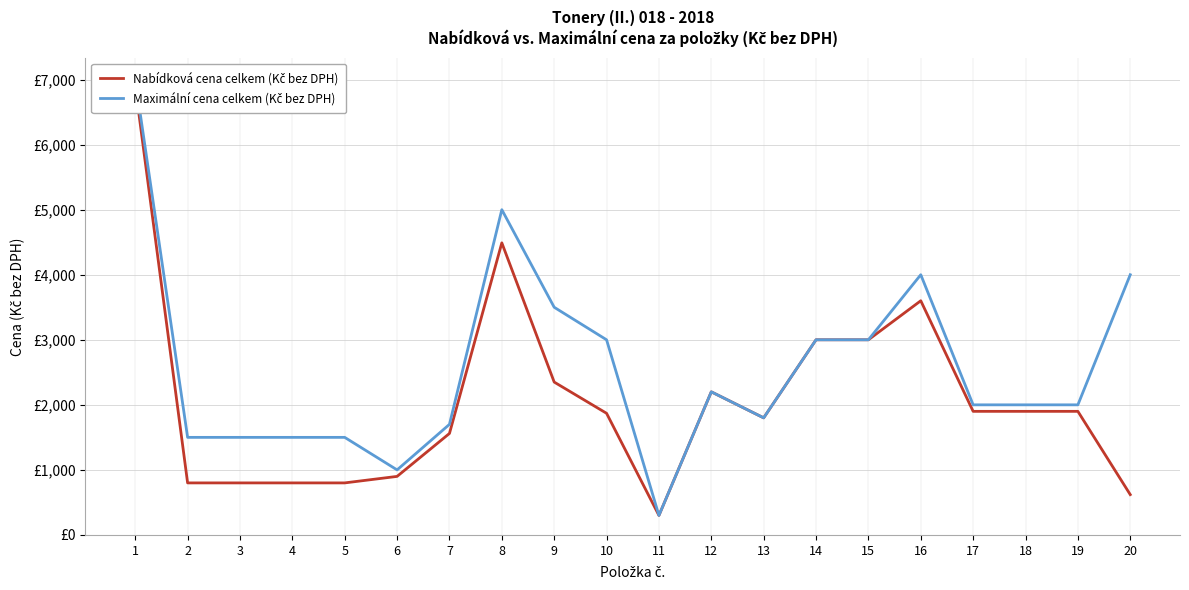

Where is Maximální cena celkem (Kč bez DPH) nearest to the value 3650?

9